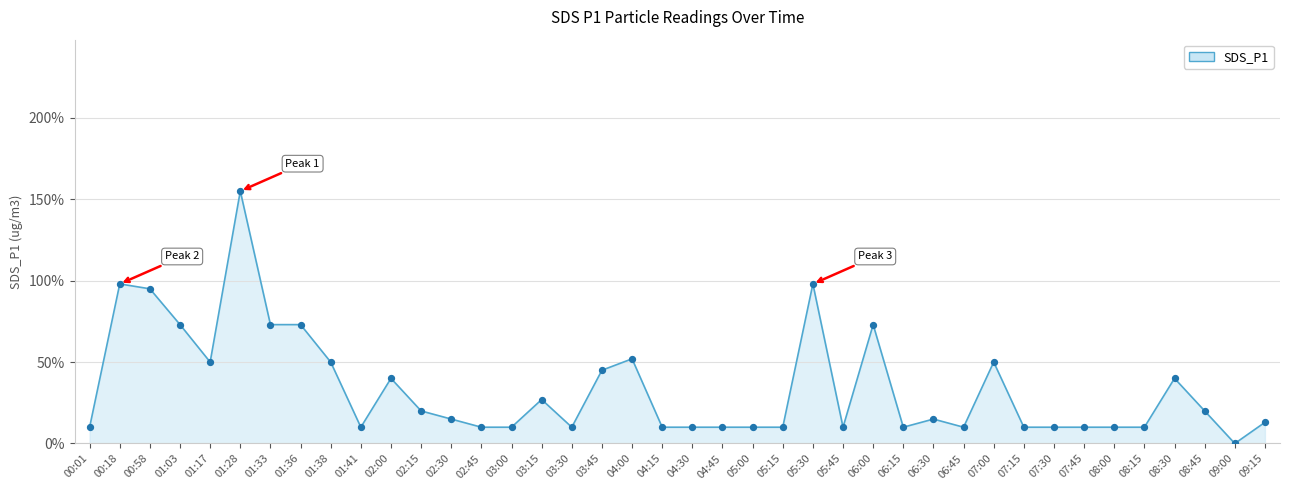

Between 07:45 and 01:38, which is larger?

01:38